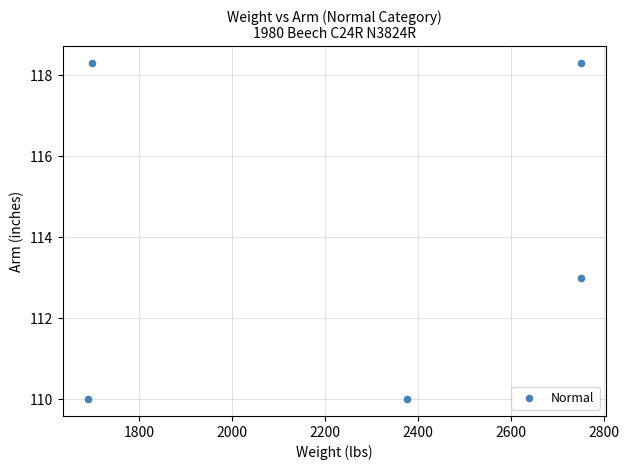

What is the range of X values (max minus min)?

1060.0